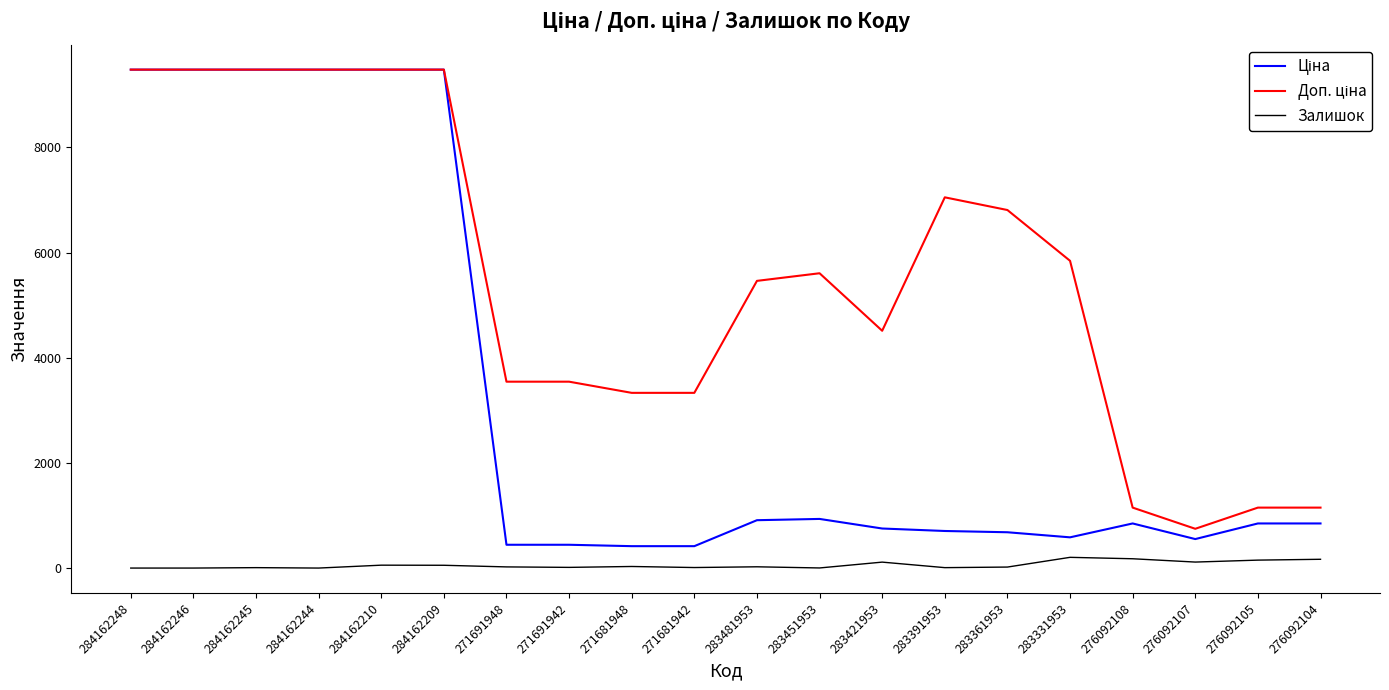

True or false: Доп. ціна and Ціна cross at least once.

False